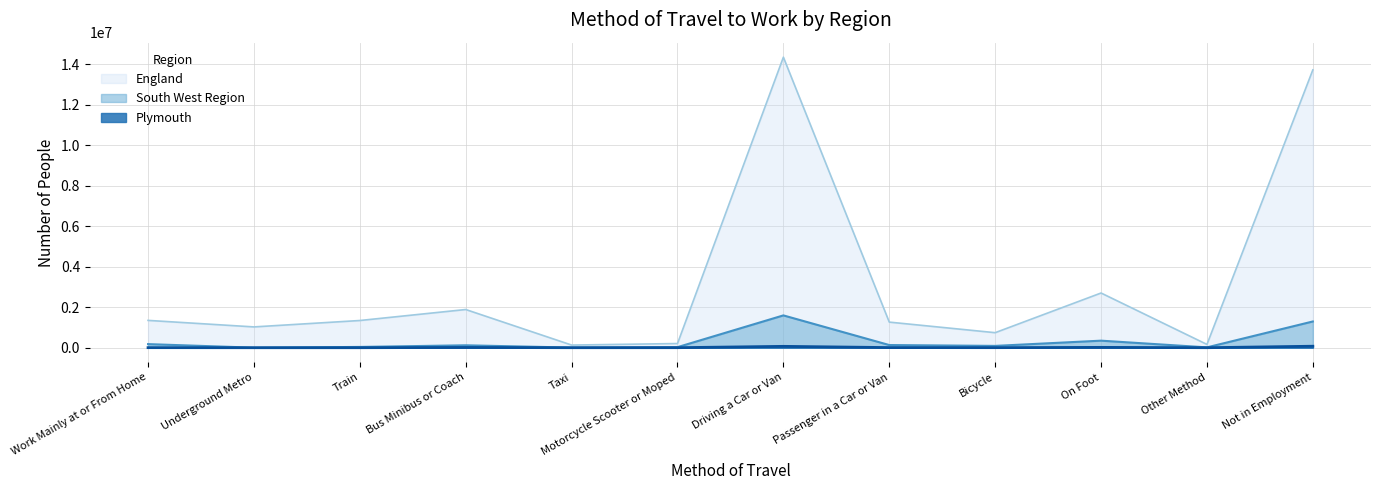

What are all the series names shown in the legend?

England, South West Region, Plymouth